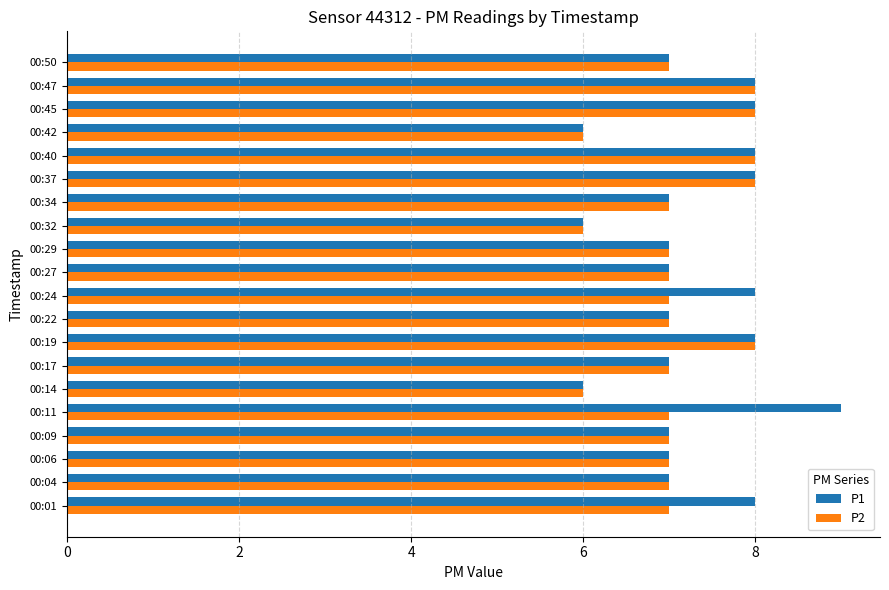

The value of P1 at 00:32 is 6. True or false?

True